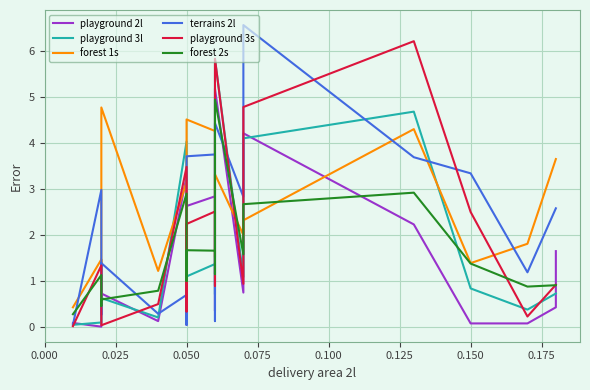

True or false: playground 2l has more than 2 interior local peaks.

True